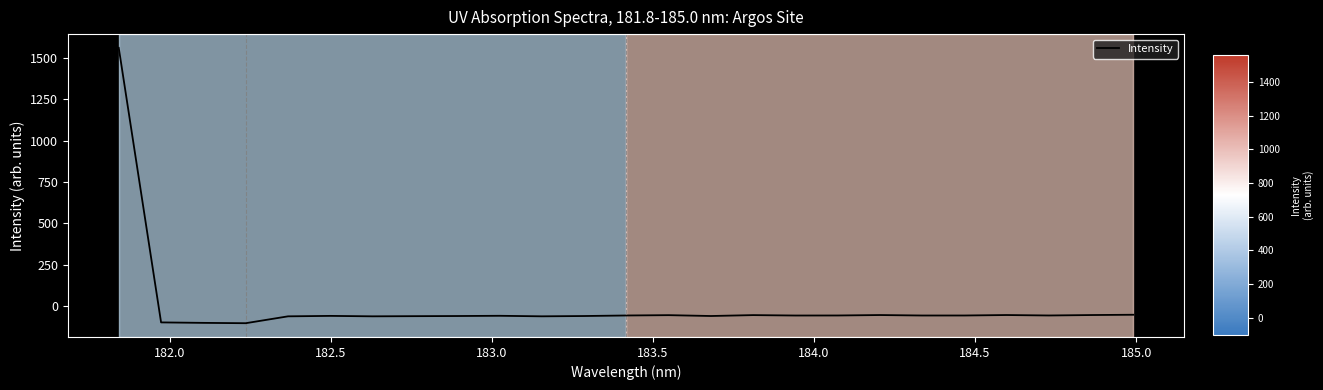

Does the chart display data point markers on the line(s)?

No